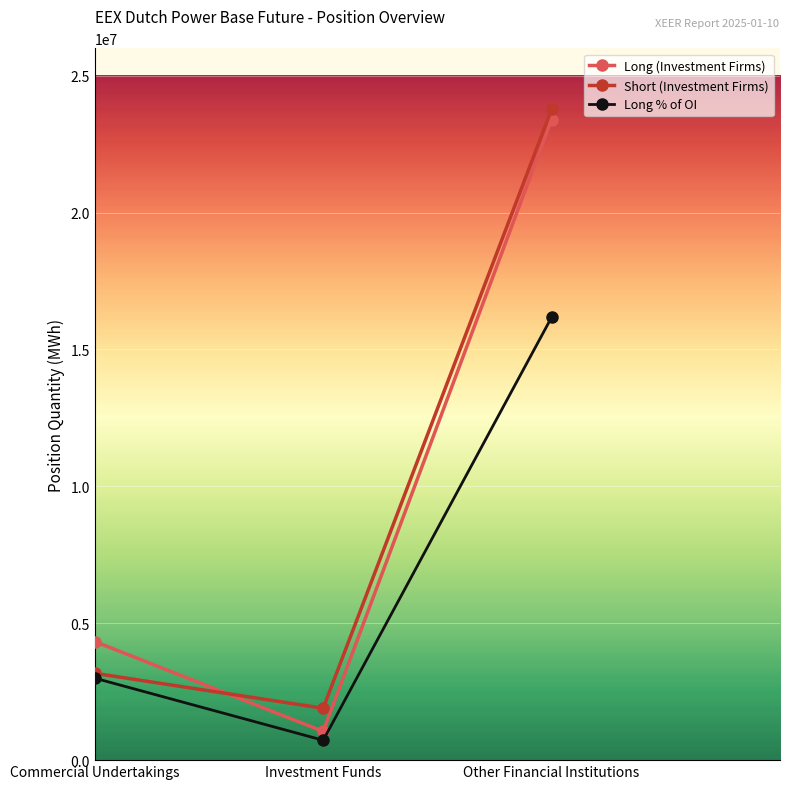

How many lines are shown in the chart?

3